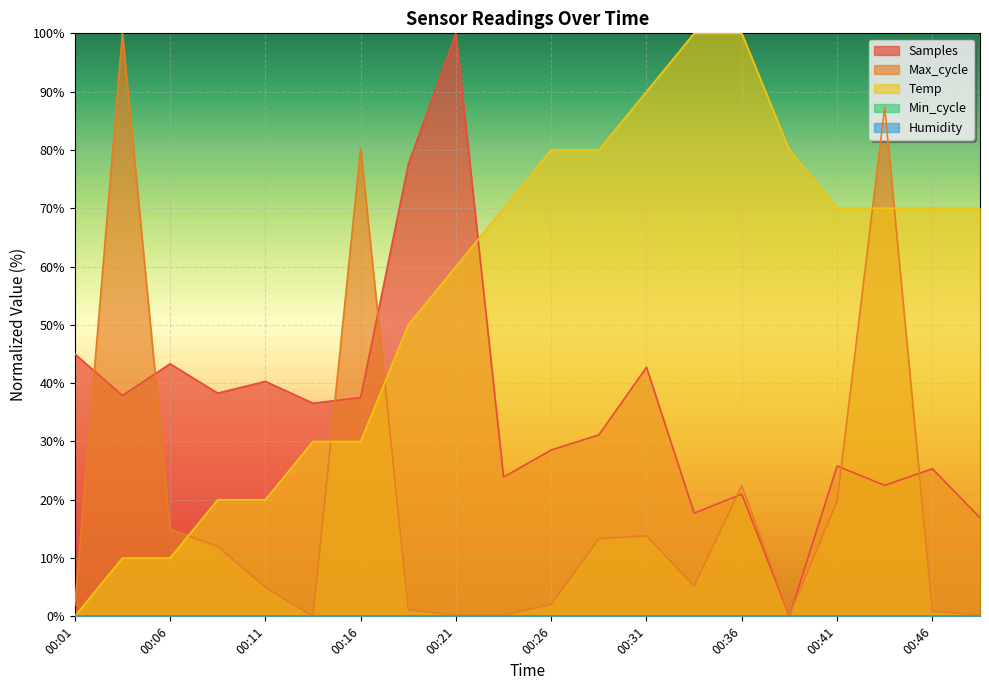

Which series has the largest total across all categories?

Temp